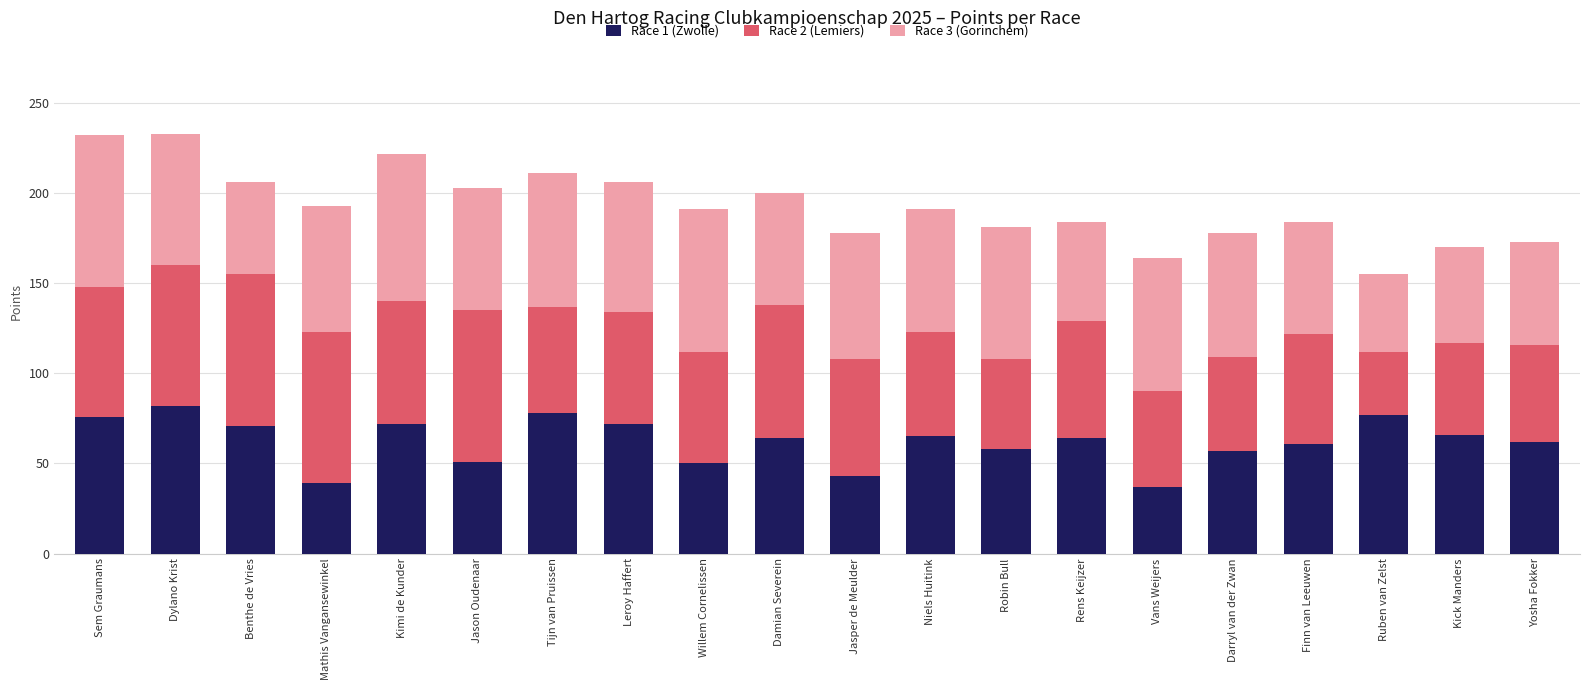

The value of Race 1 (Zwolle) at Darryl van der Zwan is 32. True or false?

False